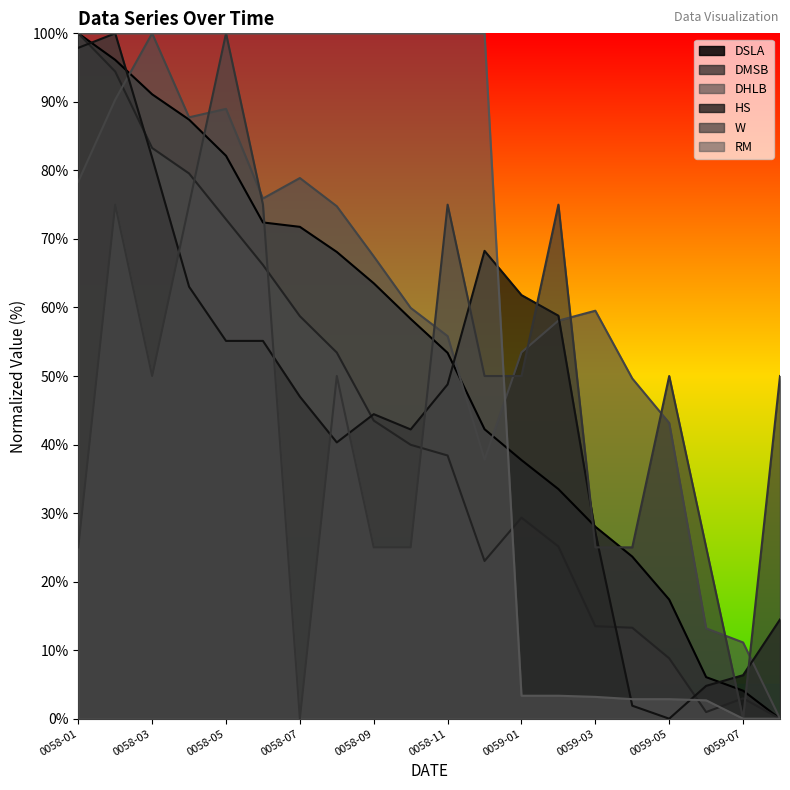

The value of DHLB at 0059-01 is 22.1. True or false?

False